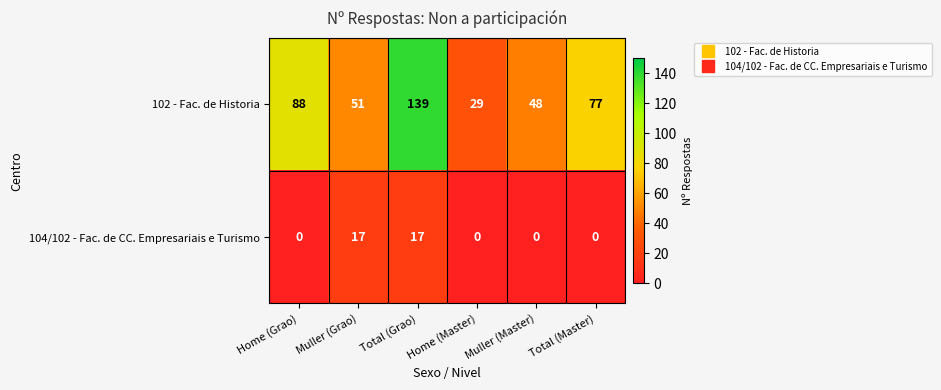

True or false: 102 - Fac. de Historia has a value of 88 at Home (Grao).

True